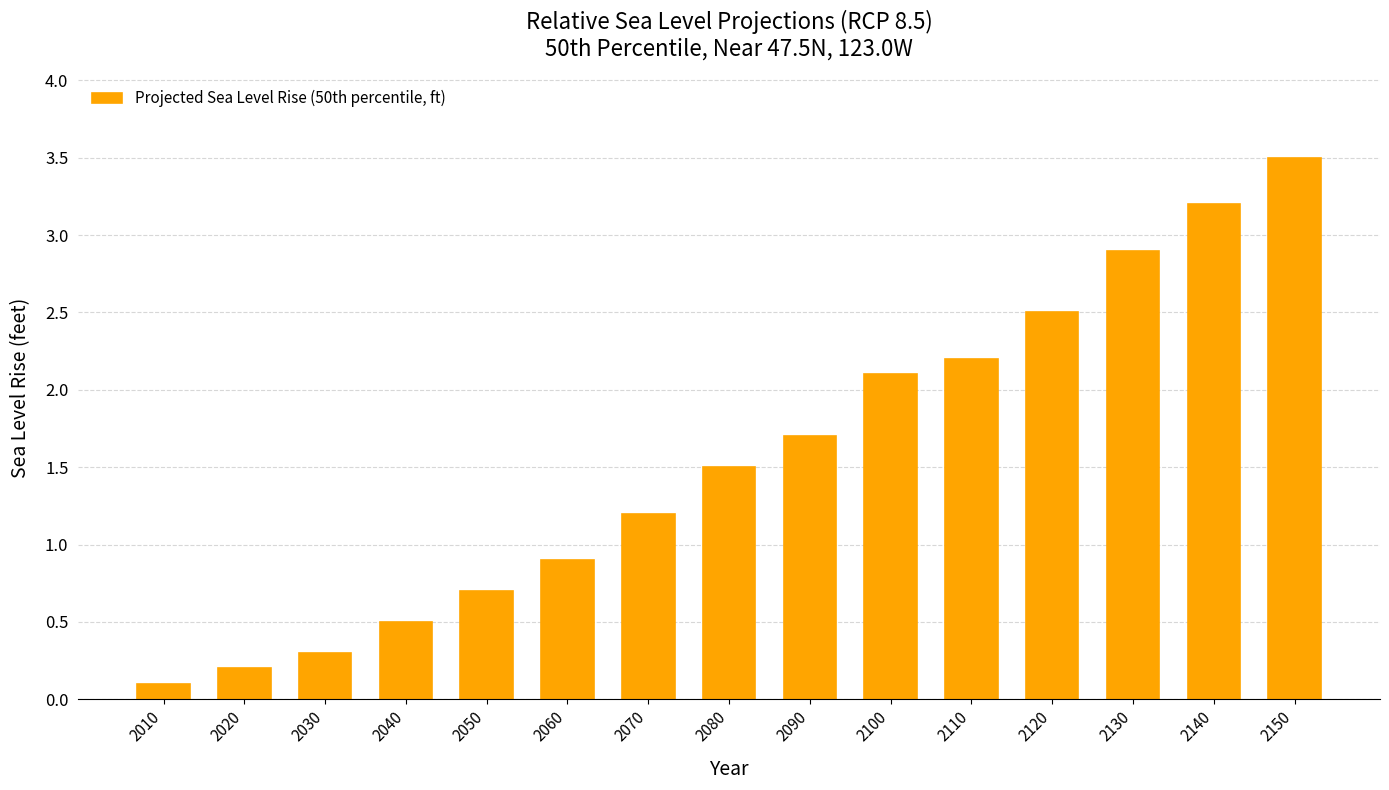

What is the change in value from 2040 to 2130?

+2.4